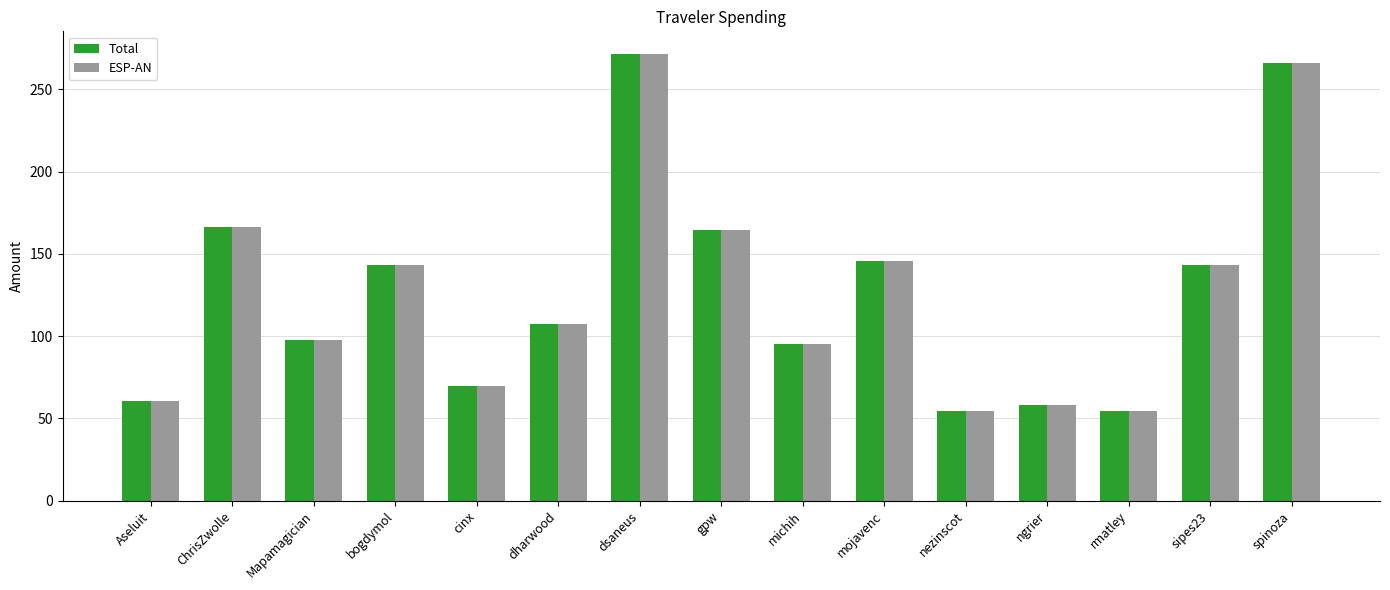

The value of Total at gpw is 71.6. True or false?

False